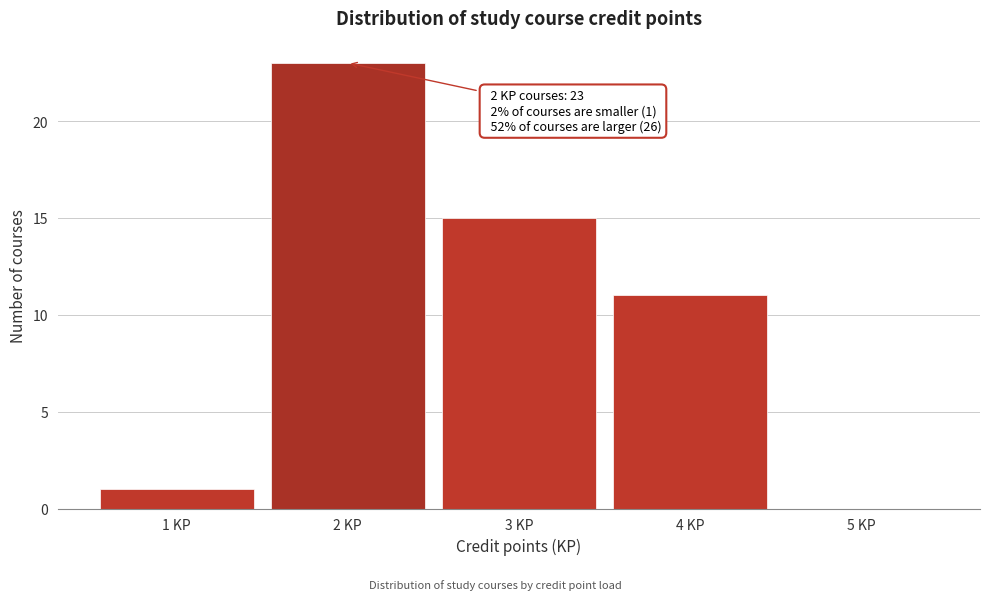

Over which range of the x-axis is the bar tallest?

1.5 to 2.5